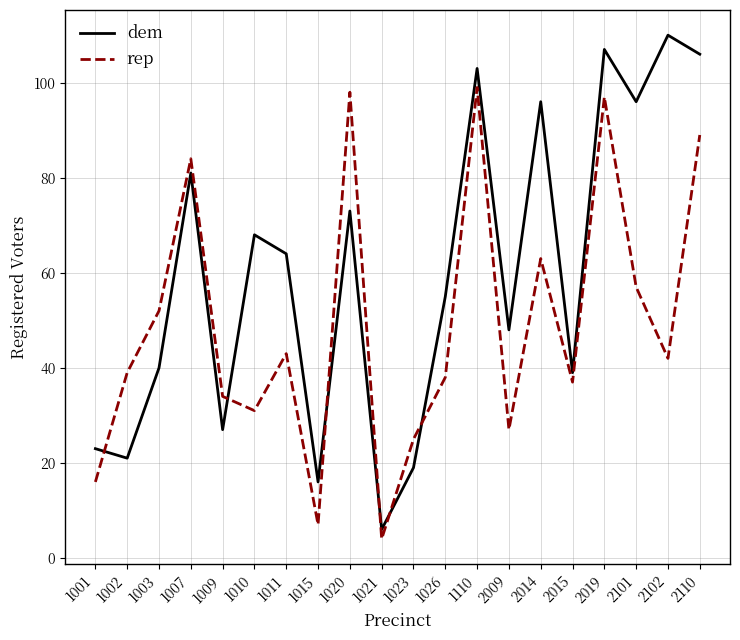

What is the average value of the dem series?

60